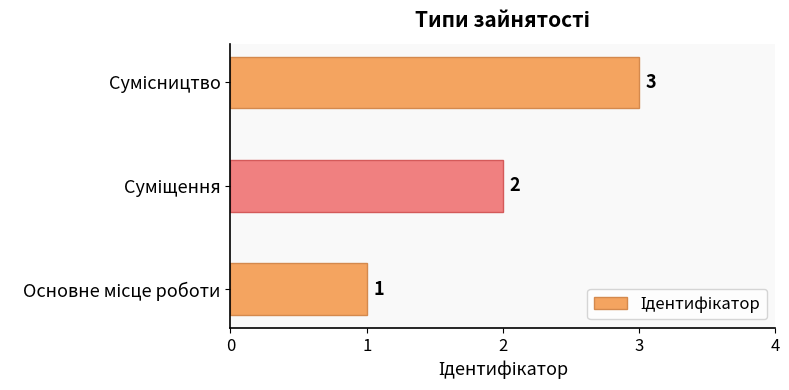

What is the difference between the maximum and second lowest values?

1